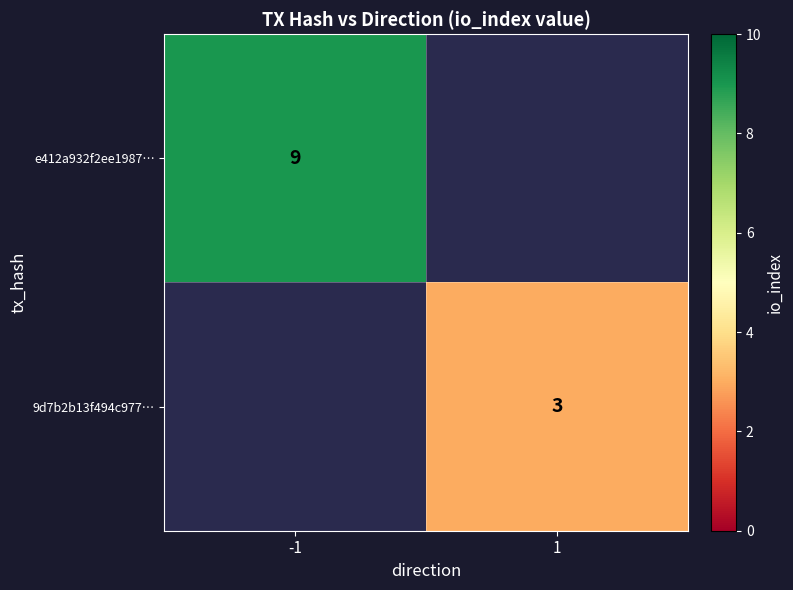

Is it true that 9d7b2b13f494c977… equals 3 at 1?

True